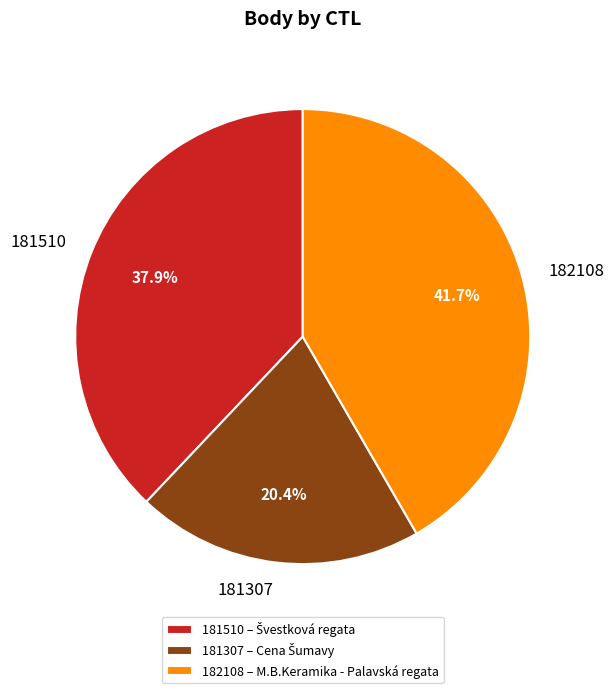

True or false: 181510 accounts for 26% of the total.

False